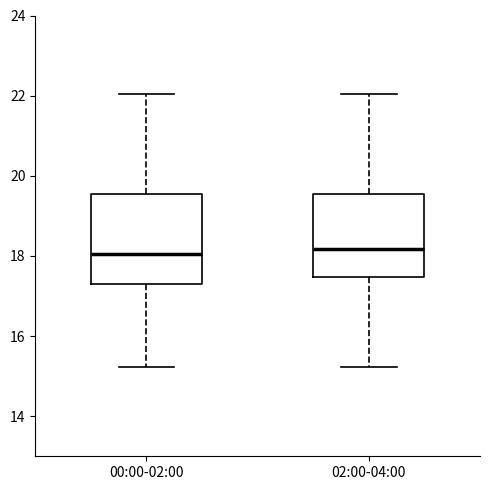

Reading left to right, read every box against the y-axis: the position of its median line, the range the box covers, and the ends of its whiskers. The values are not printed on the chart, so give them approximately, as read against the axis.

00:00-02:00: median 18.0, box 17.4 to 19.6, whiskers 15.2 to 22.0
02:00-04:00: median 18.2, box 17.4 to 19.6, whiskers 15.2 to 22.0